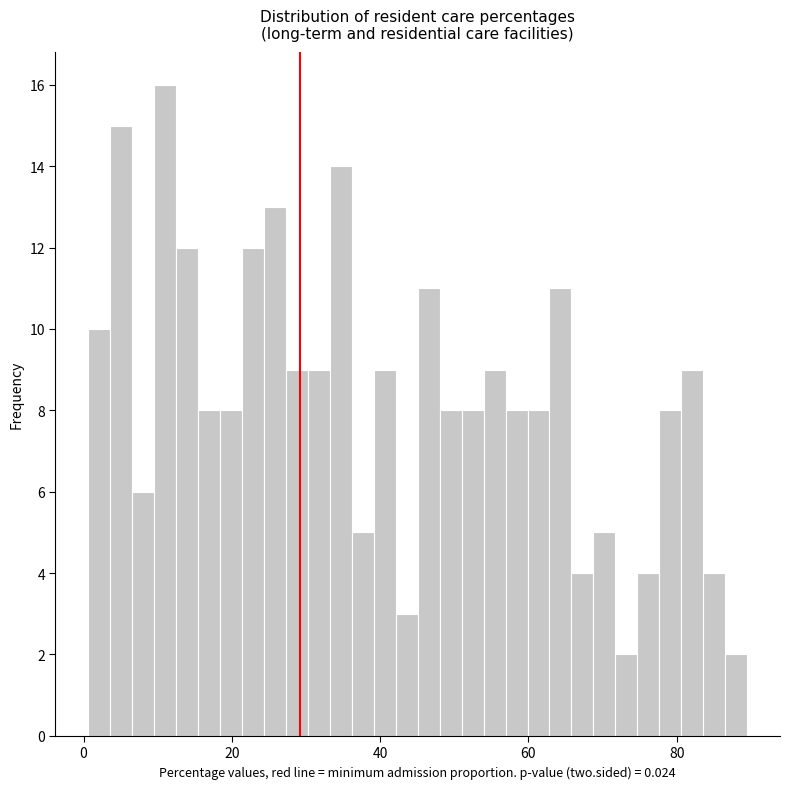

Read against the x-axis, roughly where is the centre of the tallest bar?

12